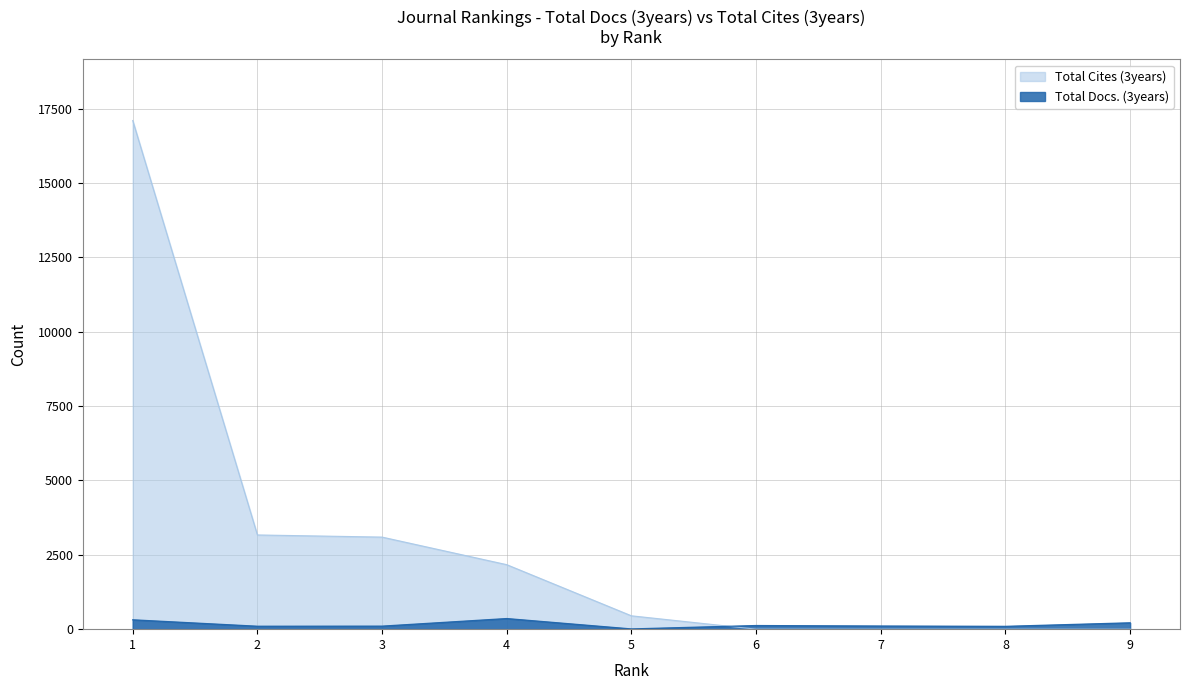

How many lines are shown in the chart?

2